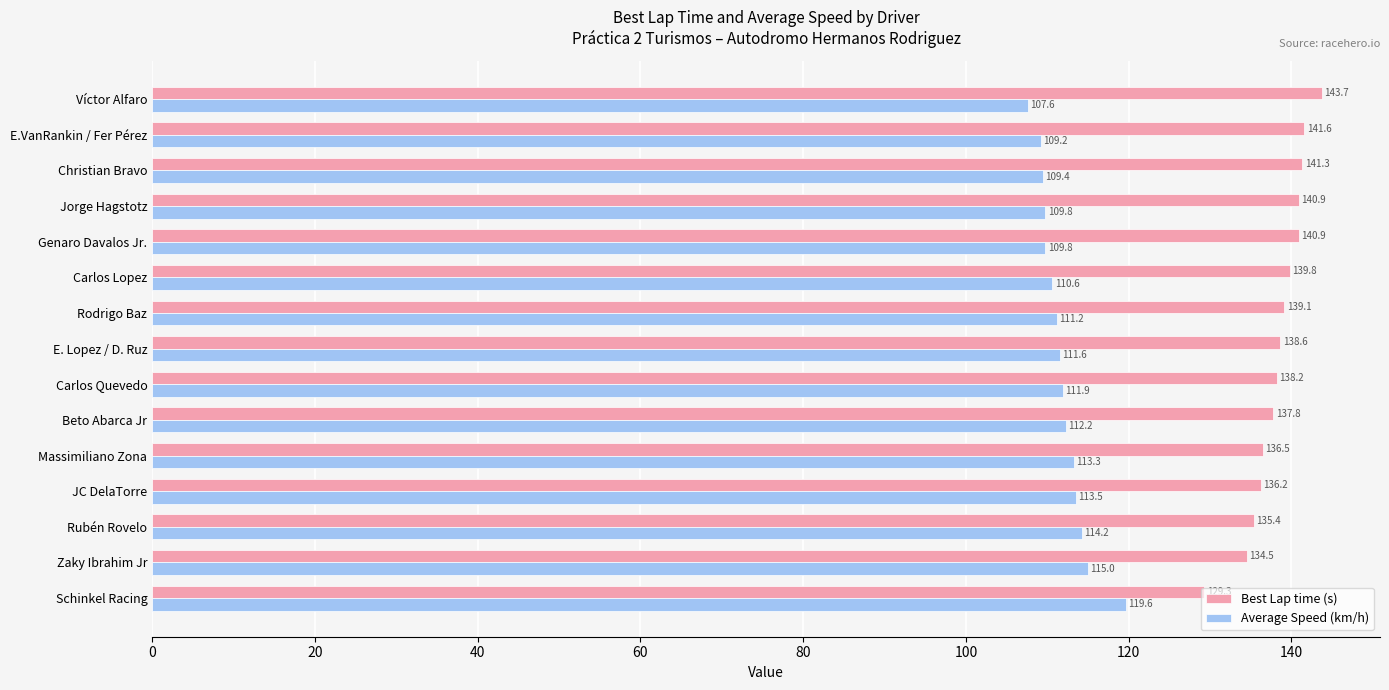

What is the sum of all Average Speed (km/h) values?

1679.0